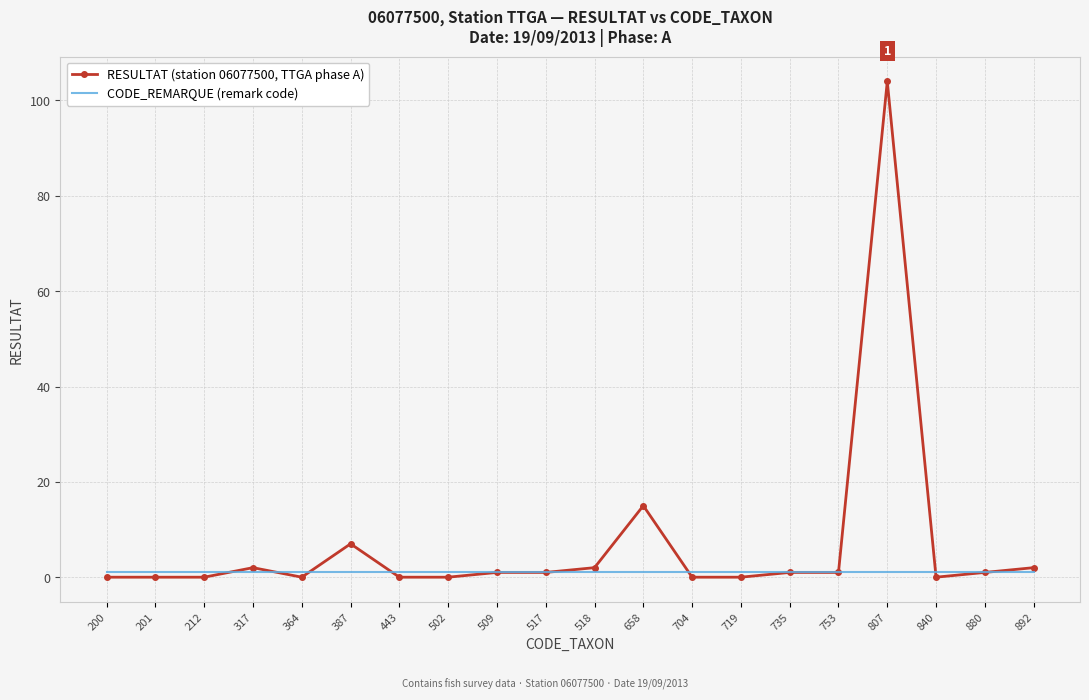

What is the average value of the CODE_REMARQUE (remark code) series?

1